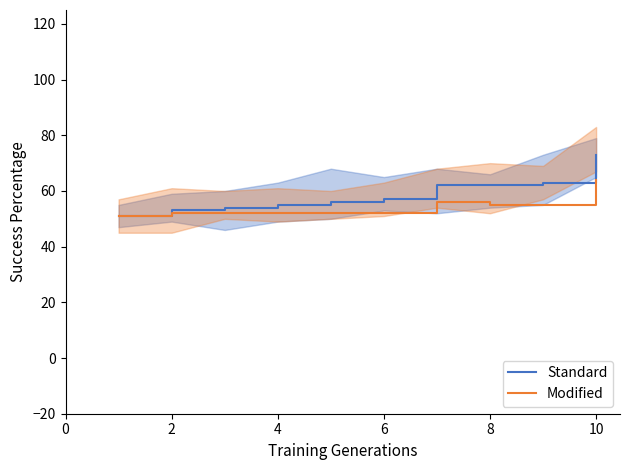

Which category has the highest value in the Modified series?

10